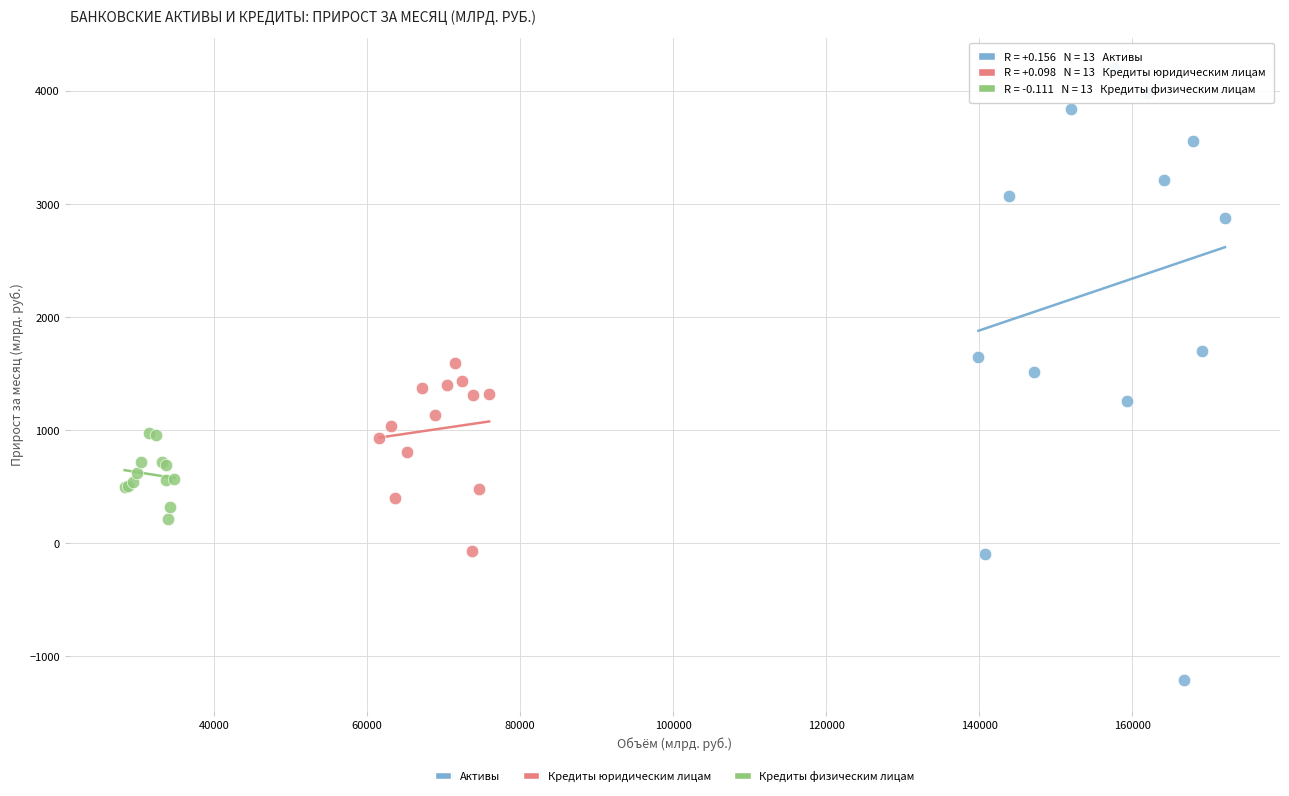

Which series contains the highest Y value?

Активы